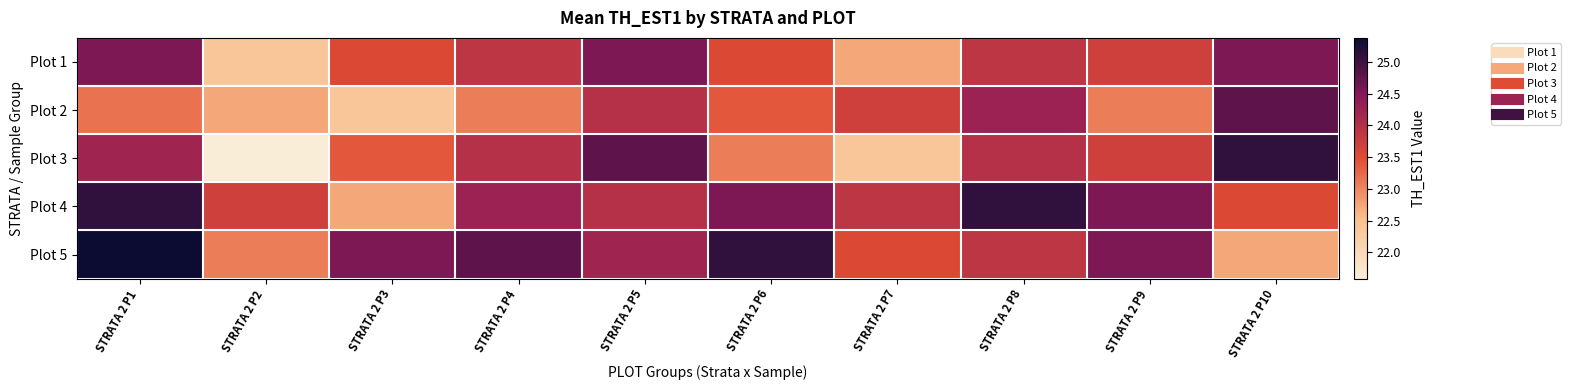

Reading left to right, list all the values displayed in this chart.

Plot 1: STRATA 2 P1=24.5	STRATA 2 P2=22.4	STRATA 2 P3=23.5	STRATA 2 P4=23.9	STRATA 2 P5=24.5	STRATA 2 P6=23.5	STRATA 2 P7=22.7	STRATA 2 P8=23.9	STRATA 2 P9=23.7	STRATA 2 P10=24.5
Plot 2: STRATA 2 P1=23.2	STRATA 2 P2=22.7	STRATA 2 P3=22.4	STRATA 2 P4=23.1	STRATA 2 P5=24.0	STRATA 2 P6=23.4	STRATA 2 P7=23.7	STRATA 2 P8=24.3	STRATA 2 P9=23.1	STRATA 2 P10=24.8
Plot 3: STRATA 2 P1=24.2	STRATA 2 P2=21.6	STRATA 2 P3=23.4	STRATA 2 P4=24.0	STRATA 2 P5=24.8	STRATA 2 P6=23.1	STRATA 2 P7=22.4	STRATA 2 P8=24.0	STRATA 2 P9=23.7	STRATA 2 P10=25.1
Plot 4: STRATA 2 P1=25.1	STRATA 2 P2=23.7	STRATA 2 P3=22.7	STRATA 2 P4=24.3	STRATA 2 P5=24.0	STRATA 2 P6=24.5	STRATA 2 P7=23.9	STRATA 2 P8=25.1	STRATA 2 P9=24.5	STRATA 2 P10=23.5
Plot 5: STRATA 2 P1=25.4	STRATA 2 P2=23.1	STRATA 2 P3=24.5	STRATA 2 P4=24.8	STRATA 2 P5=24.2	STRATA 2 P6=25.1	STRATA 2 P7=23.5	STRATA 2 P8=23.9	STRATA 2 P9=24.5	STRATA 2 P10=22.7